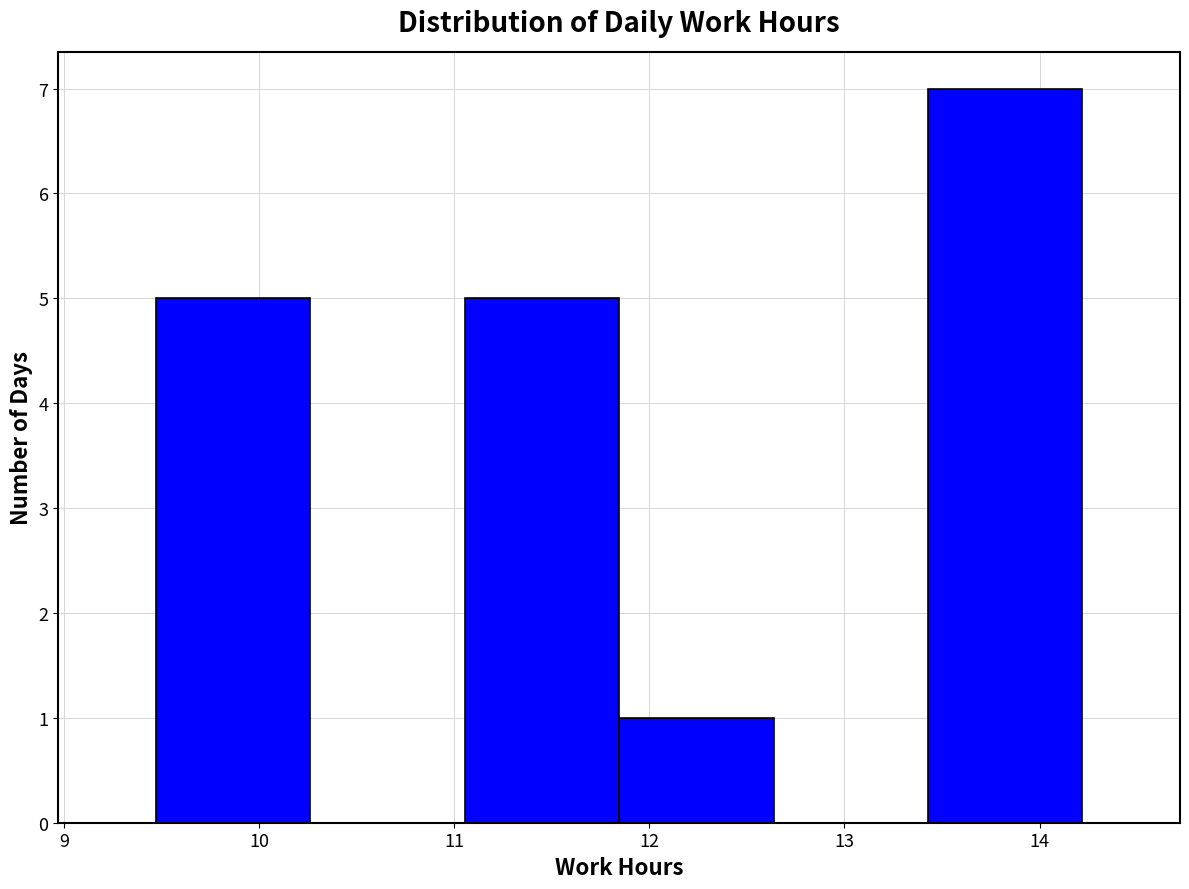

What is the height of the bar covering 11.8 to 12.6 on the x-axis? Neither the bar edges nor the heights are printed on the chart, so give them approximately, as read against the axes.

1